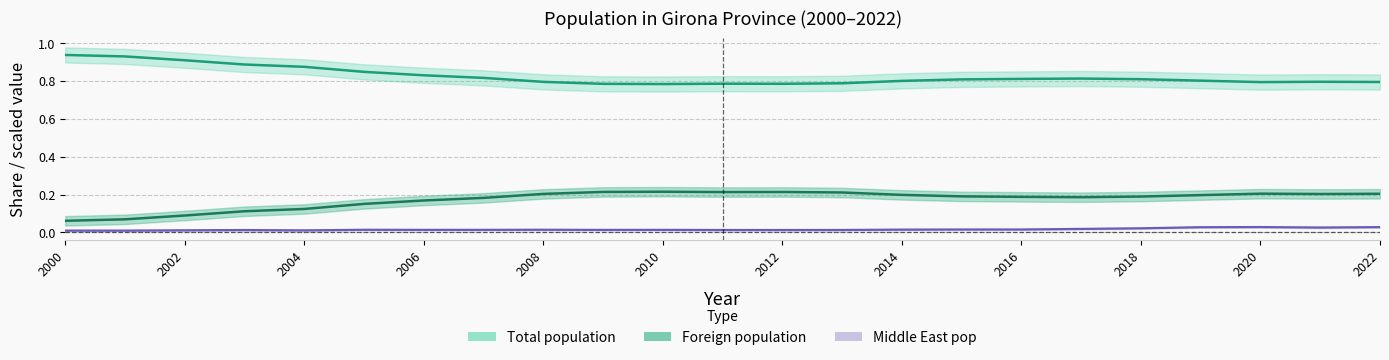

Which series has the widest spread of values?

Total population